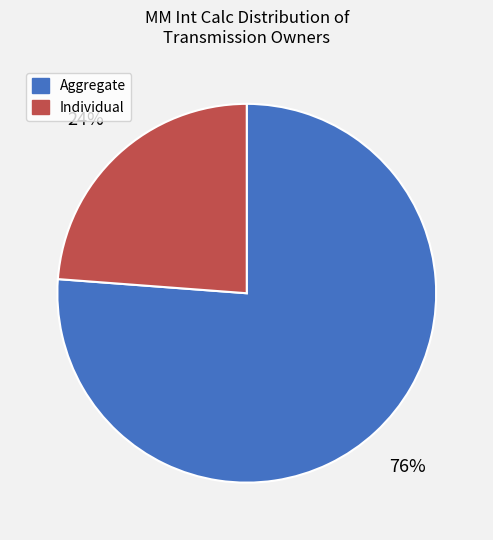

Is the sum of Aggregate and Individual greater than half?

Yes